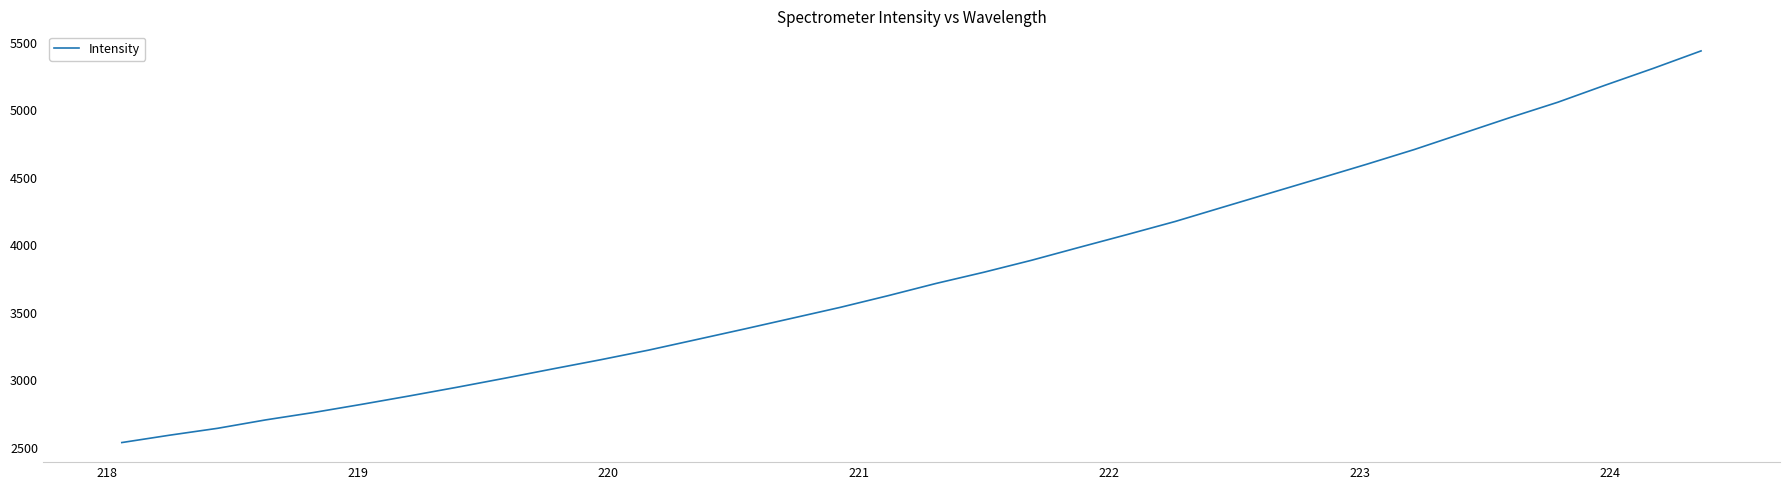

What is the maximum value shown in the chart?

5439.0